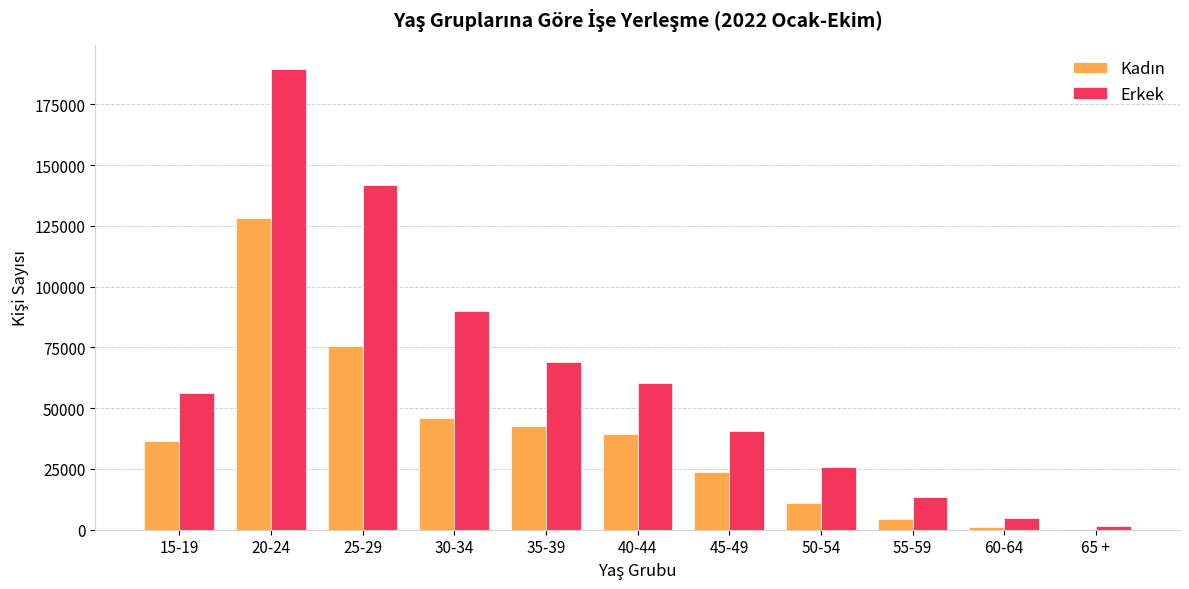

What is the greatest value displayed?

189699